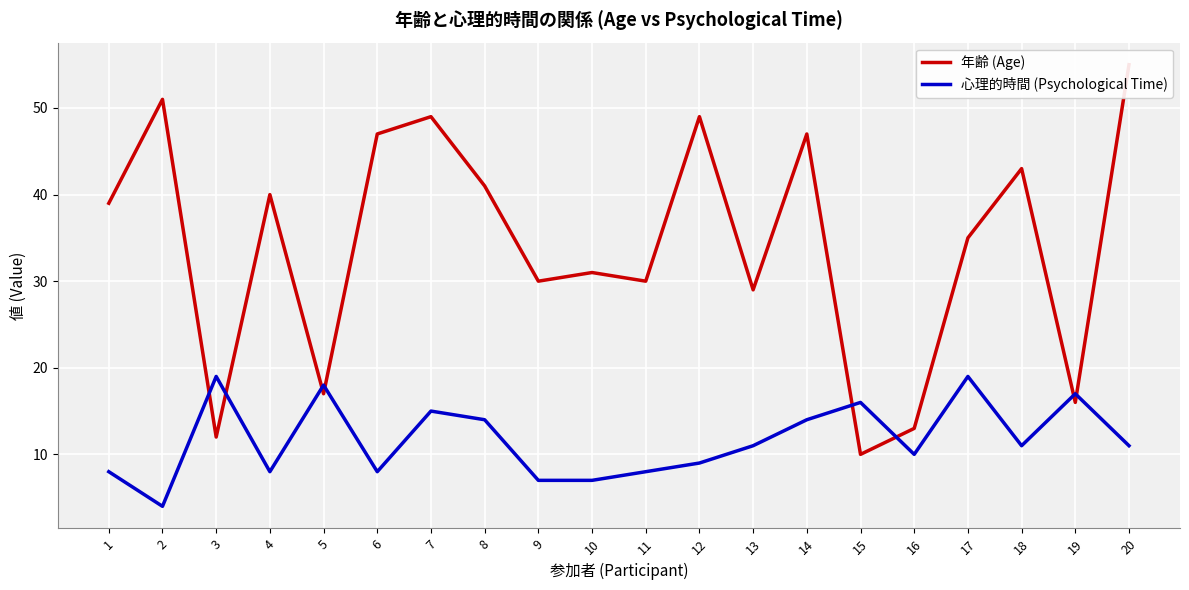

Reading right to left, transcribe all the data shown in this chart.

年齢 (Age): 55	16	43	35	13	10	47	29	49	30	31	30	41	49	47	17	40	12	51	39
心理的時間 (Psychological Time): 11	17	11	19	10	16	14	11	9	8	7	7	14	15	8	18	8	19	4	8